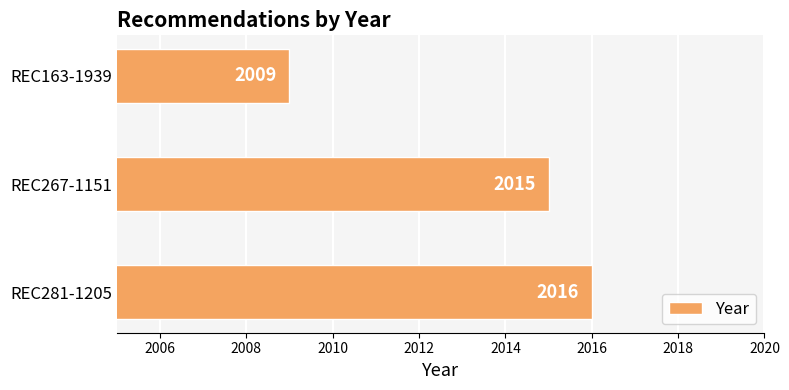

How many categories are shown in the chart?

3